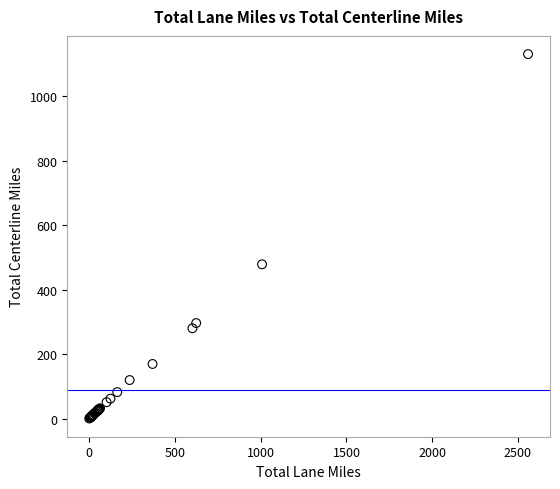

What Y value in the scatter plot is closest to 565?

478.2